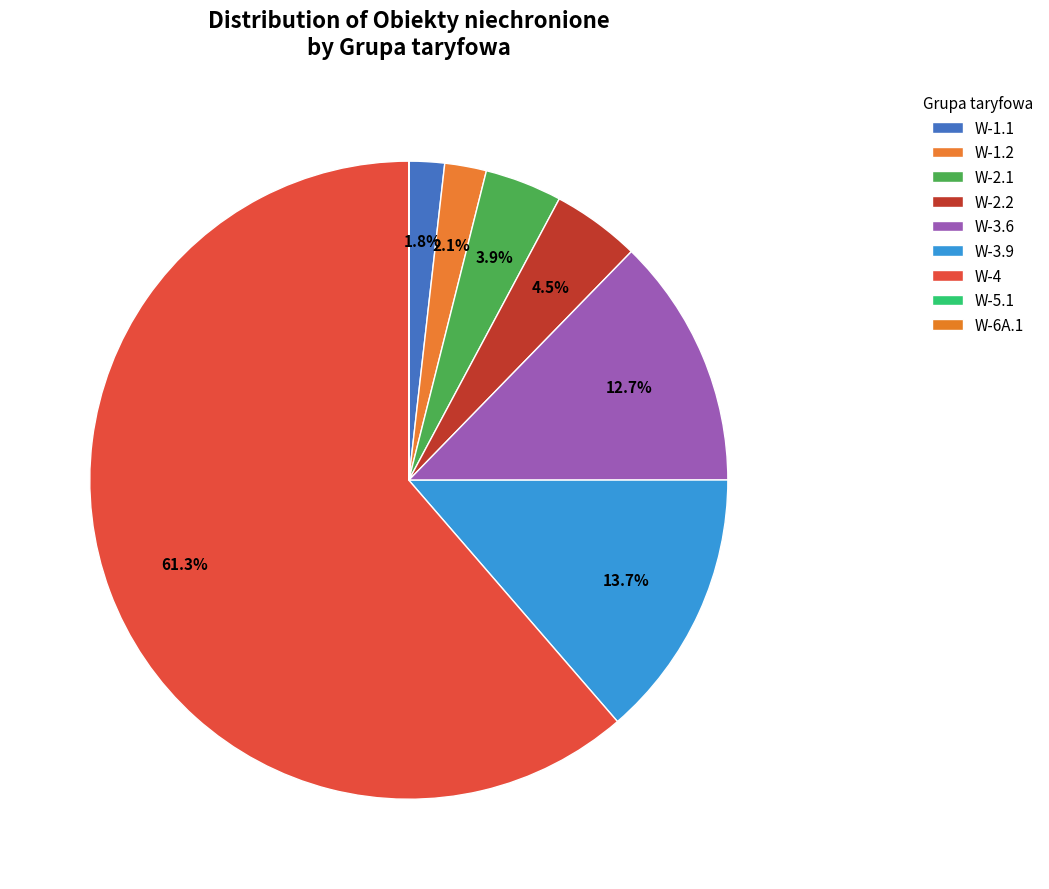

Is there a majority slice in this chart?

Yes